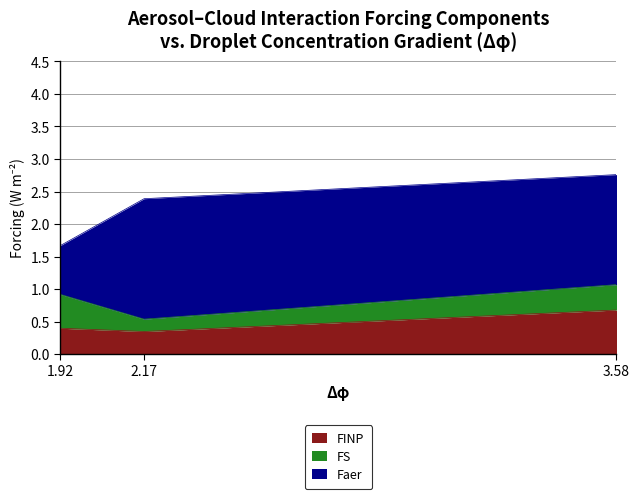

How many lines are shown in the chart?

3